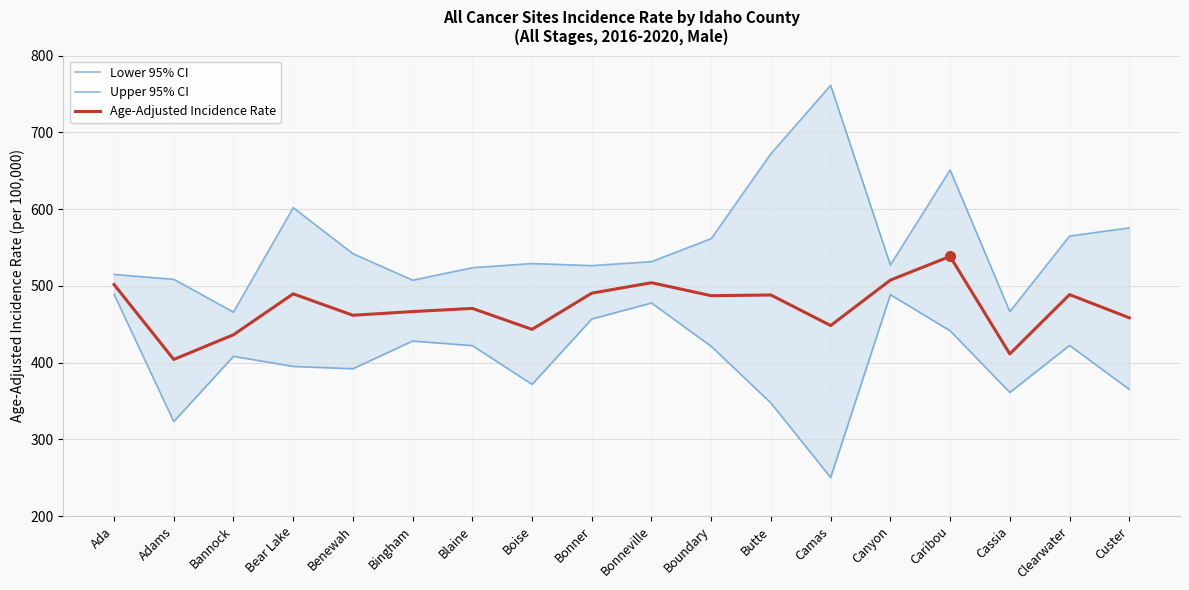

True or false: Lower 95% CI and Age-Adjusted Incidence Rate cross at least once.

False